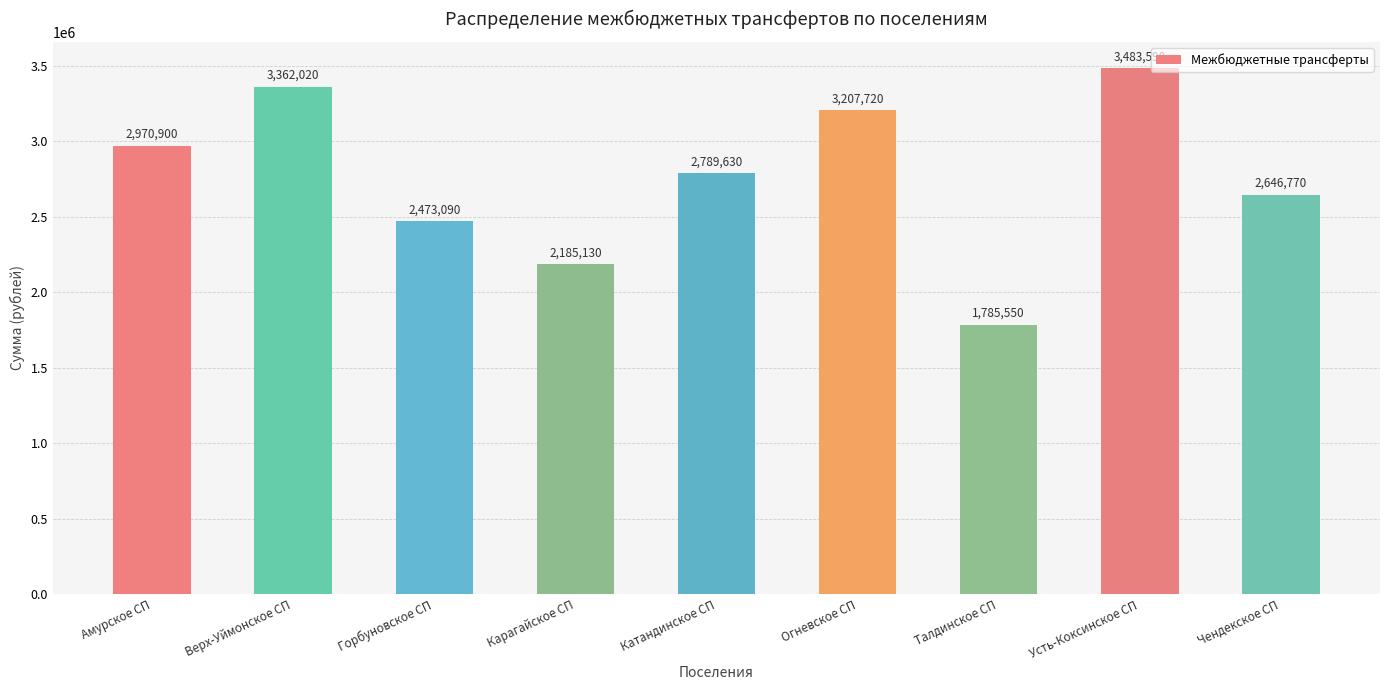

Does the chart contain any negative values?

No